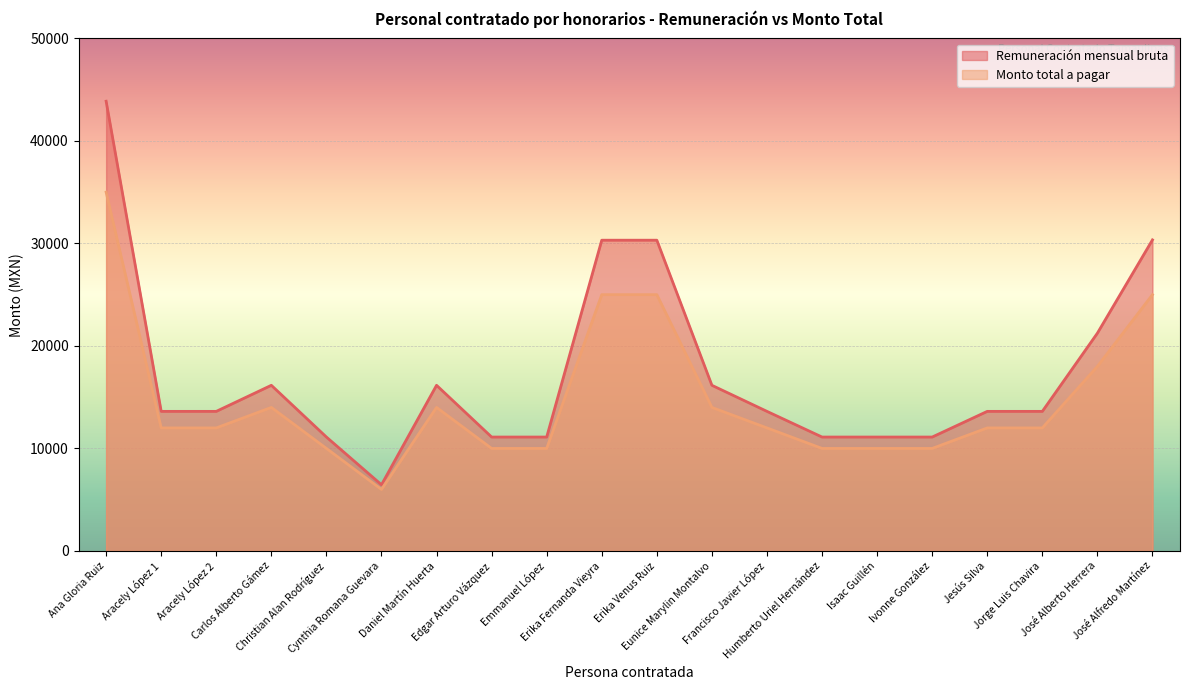

What is the difference between the Remuneración mensual bruta values at Edgar Arturo Vázquez and Daniel Martín Huerta?

5047.1